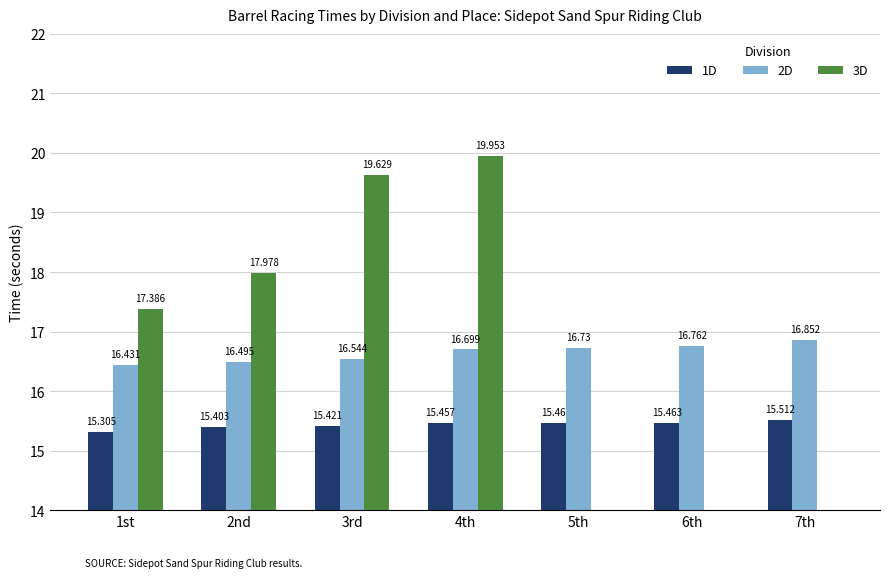

How many distinct data groups are displayed?

3